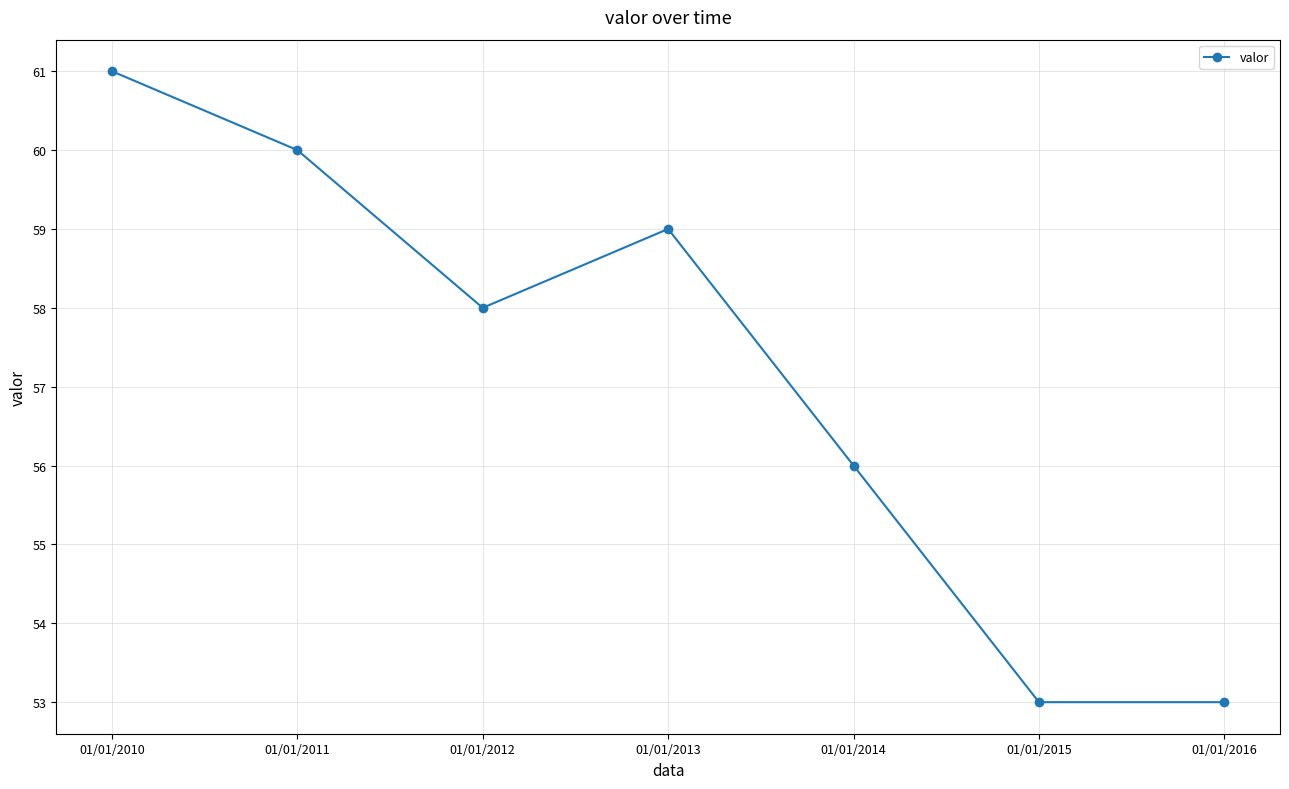

True or false: the data has more than 2 interior local peaks.

False